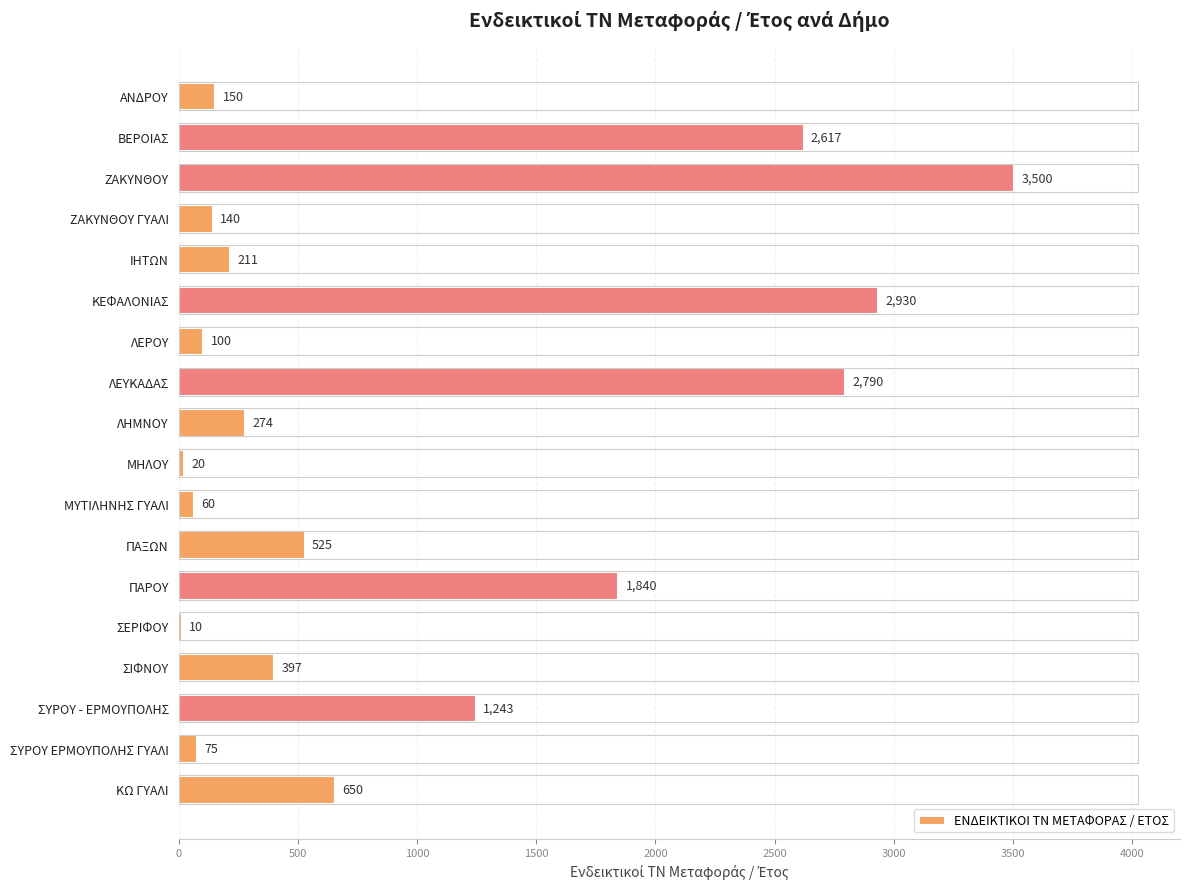

What is the sum of all values?

17532